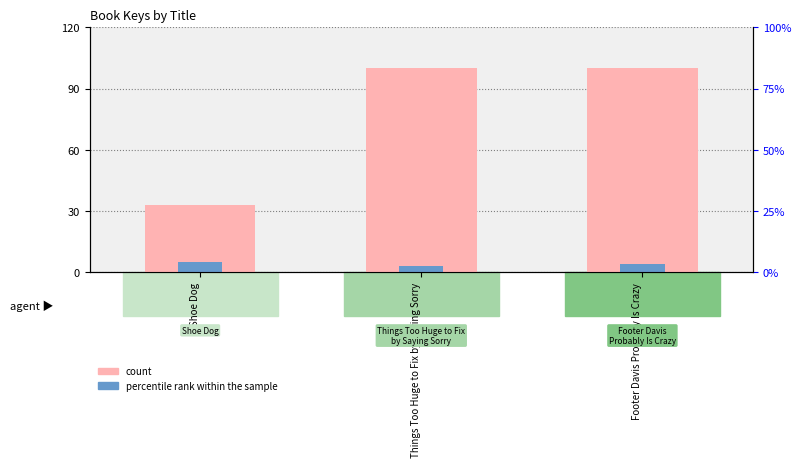

Rank the series by their average value, from lowest to highest.

percentile rank within the sample, count